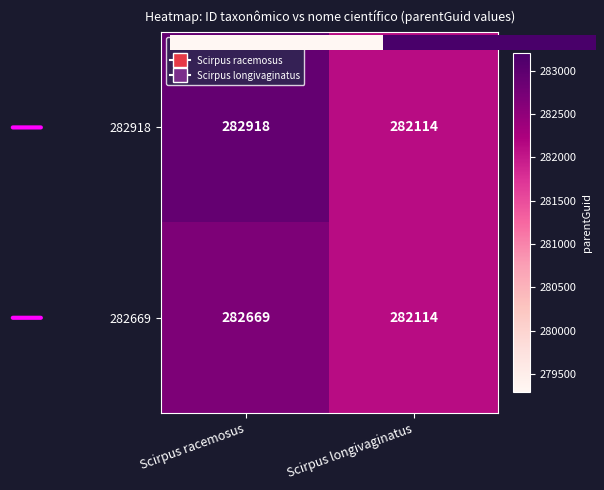

At which category does the chart reach its peak across all series?

Scirpus racemosus